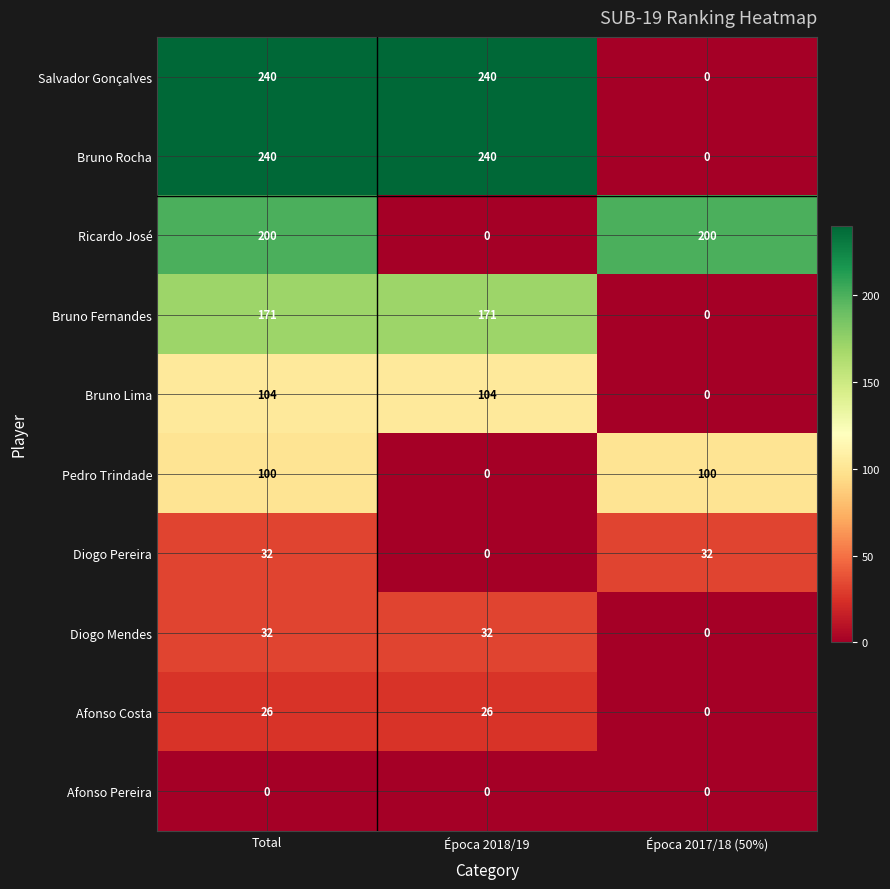

How many categories are shown in the chart?

3